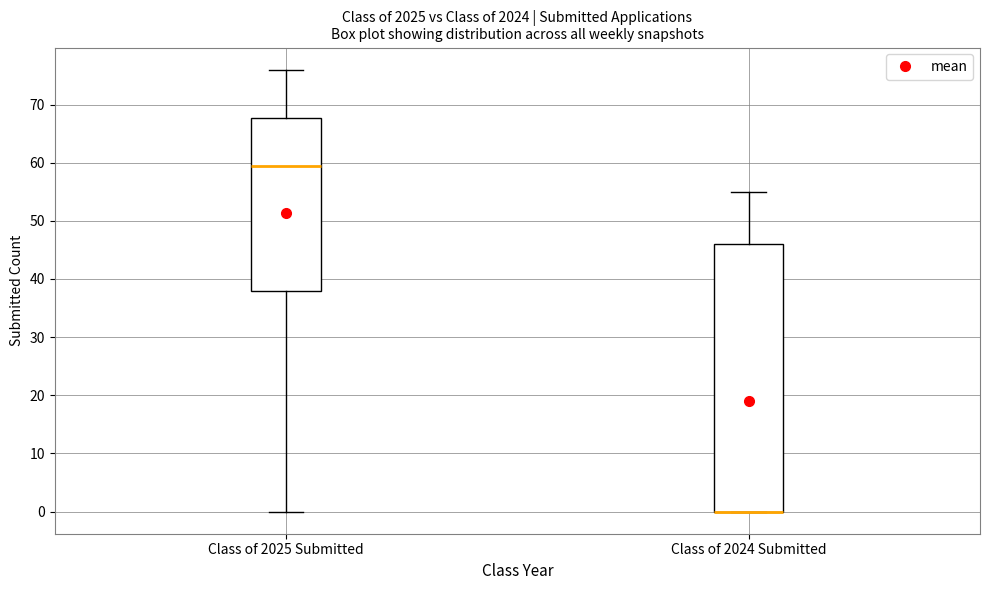

Reading left to right, read every box against the y-axis: the position of its median line, the range the box covers, and the ends of its whiskers. The values are not printed on the chart, so give them approximately, as read against the axis.

Class of 2025 Submitted: median 60, box 38 to 68, whiskers 0 to 76
Class of 2024 Submitted: median 0 (drawn on the box's lower edge), box 0 to 46, whiskers 0 to 55